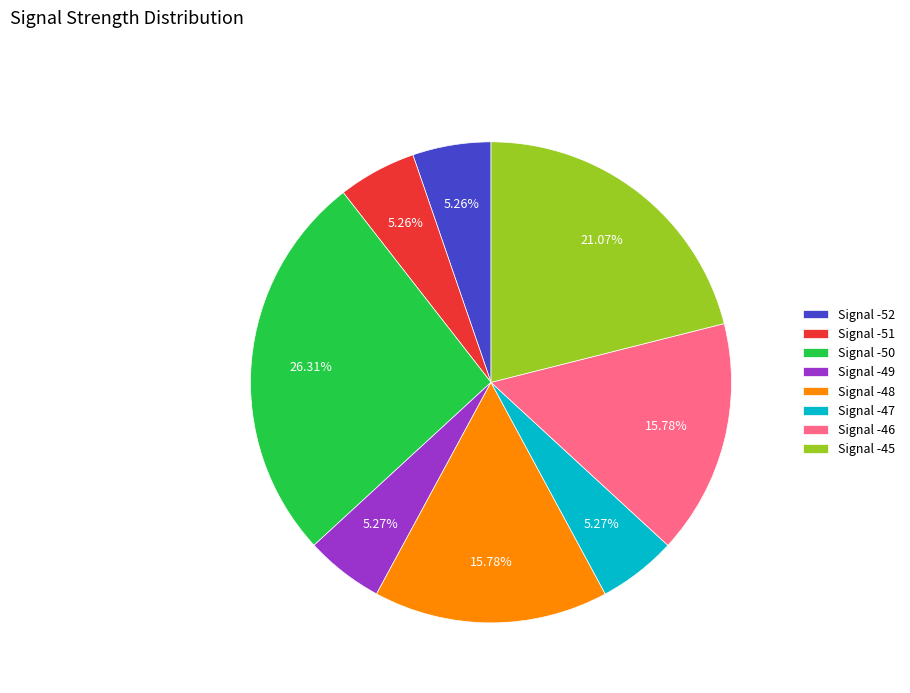

How many segments does this pie chart have?

8